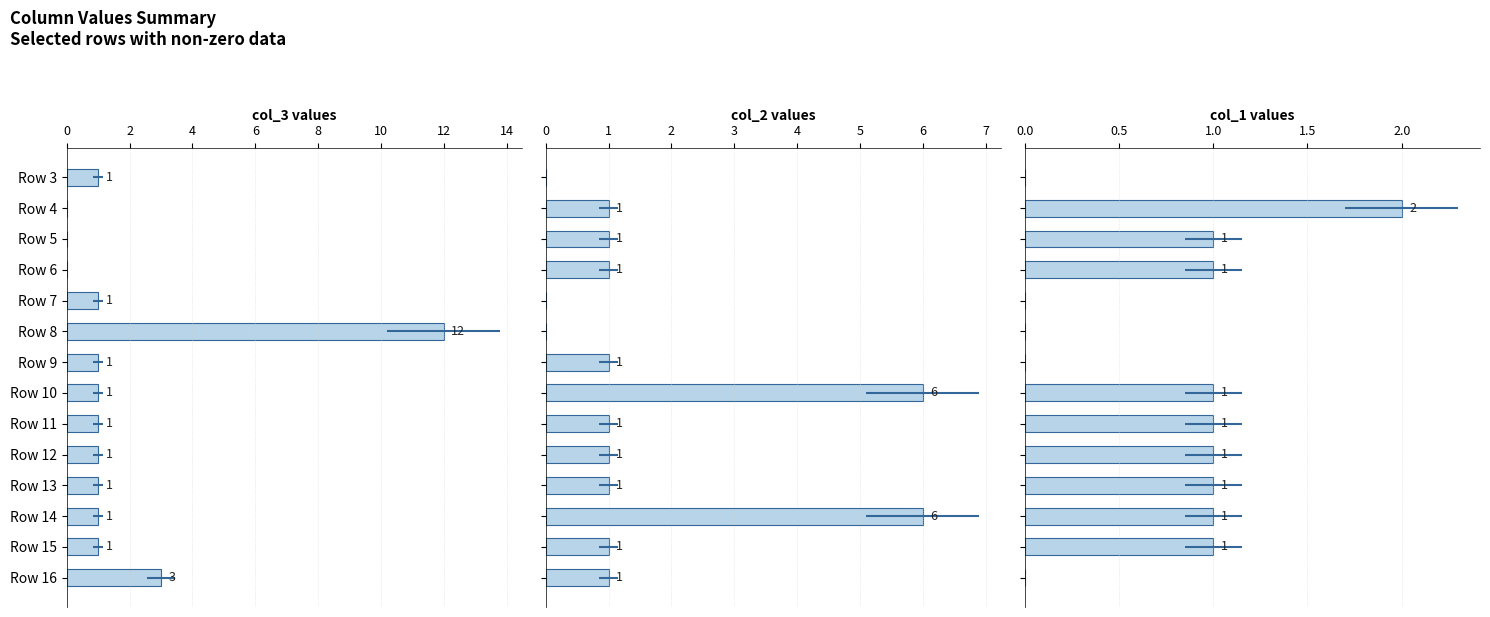

Which has a higher value, Row 5 or Row 4?

Row 5